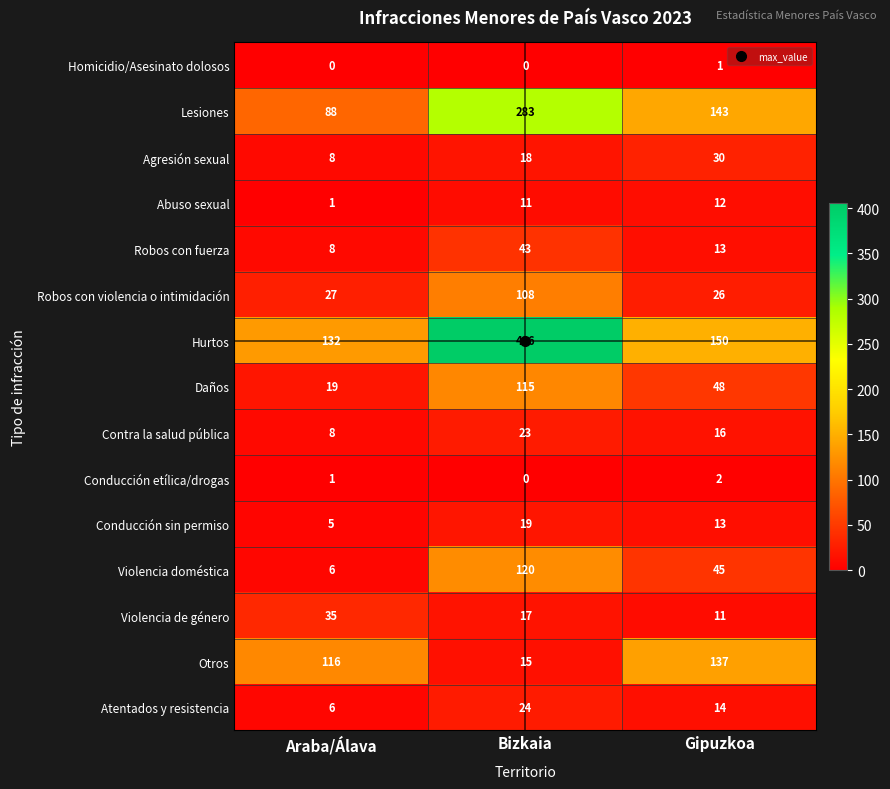

How many categories are shown in the chart?

3